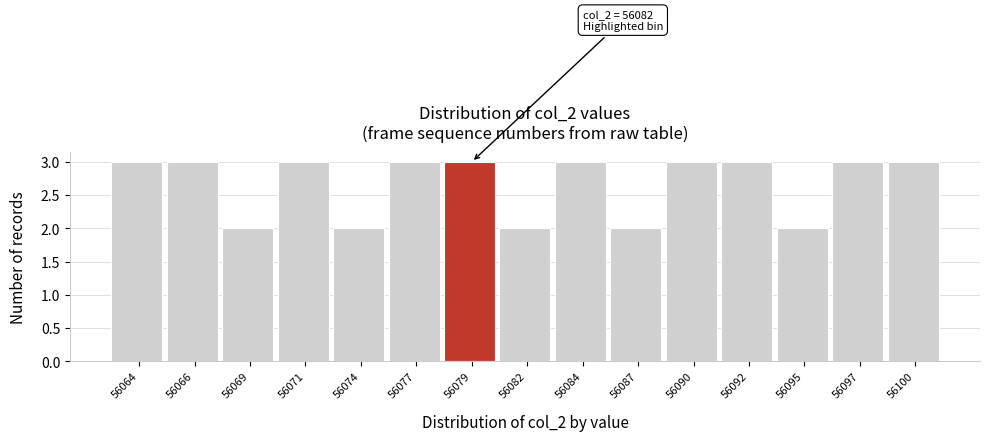

Reading right to left, what are all the values shown in this chart?

56100=3	56097=3	56095=2	56092=3	56090=3	56087=2	56084=3	56082=2	56079=3	56077=3	56074=2	56071=3	56069=2	56066=3	56064=3